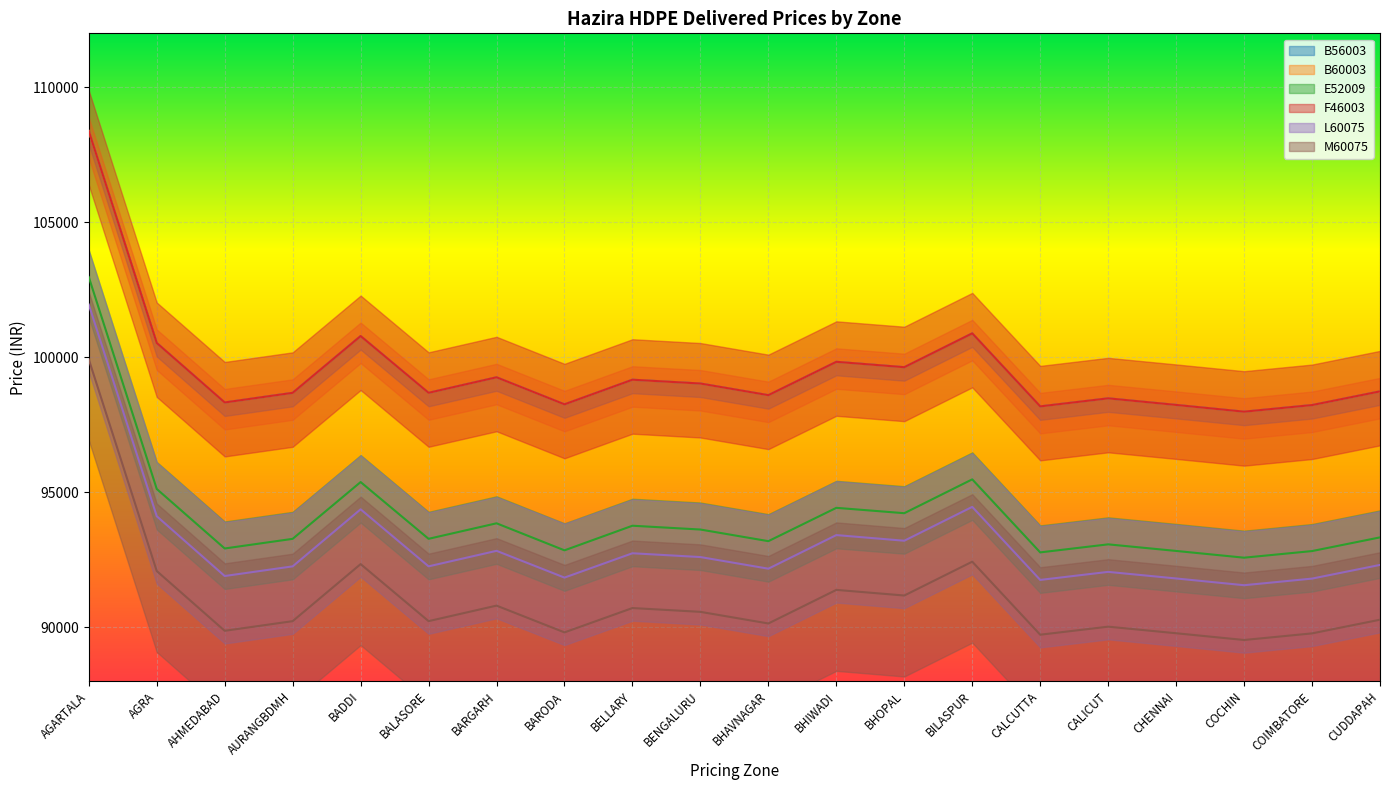

What is the label of the 4th point from the left?

AURANGBDMH